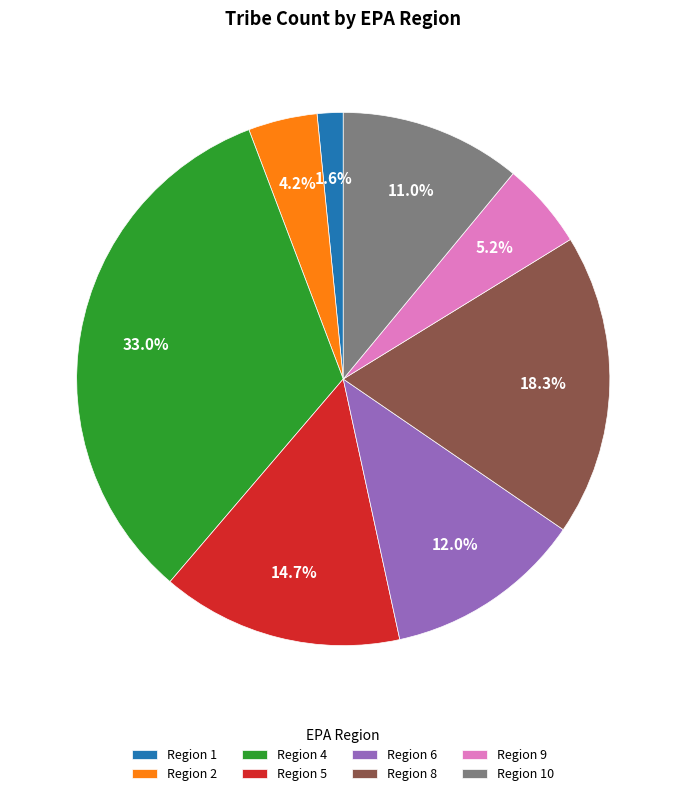

How many slices are in this pie chart?

8